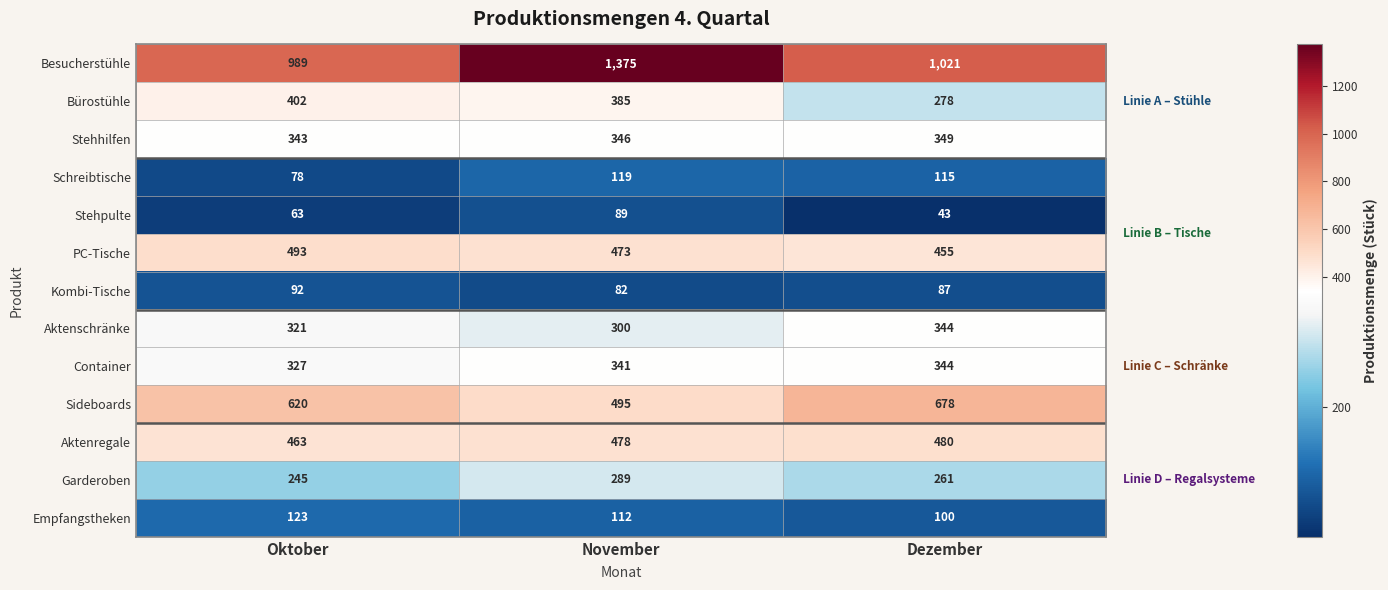

Between November and Dezember, which series saw the biggest shift?

Besucherstühle